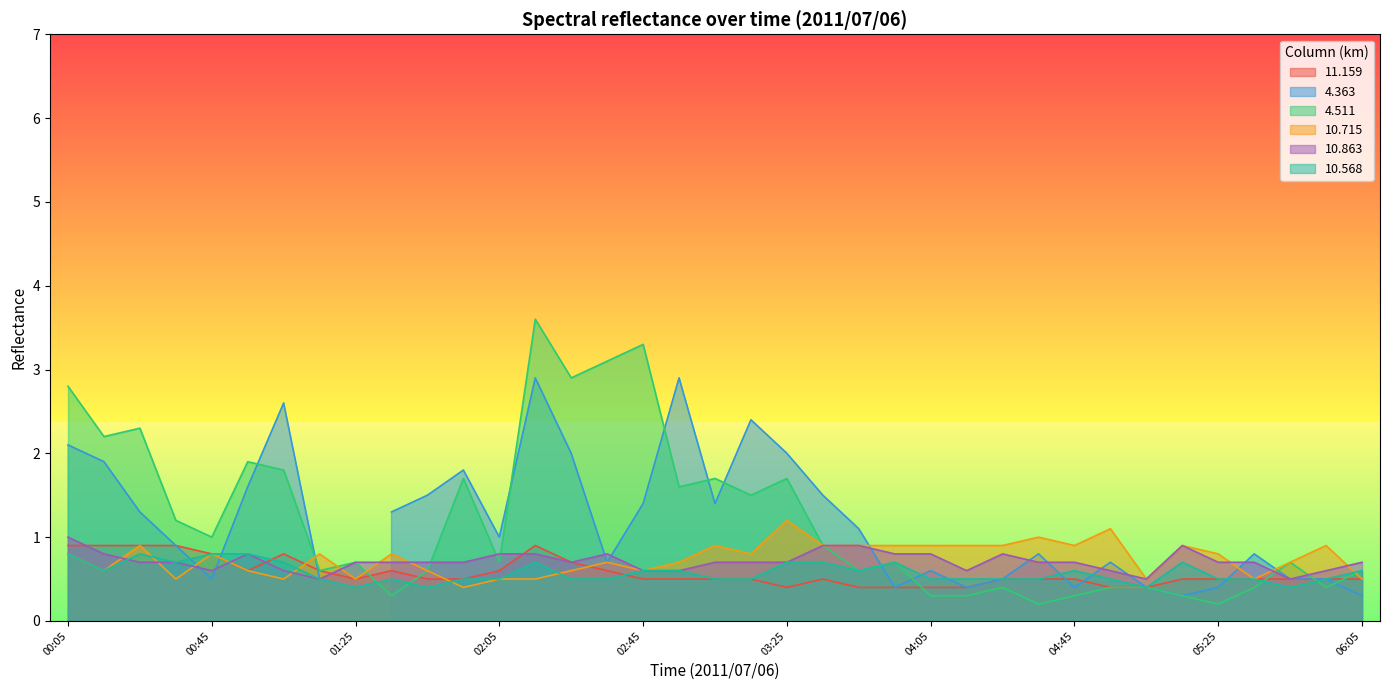

Is the value of 10.568 at 03:35 greater than the value of 4.511 at 00:55?

No